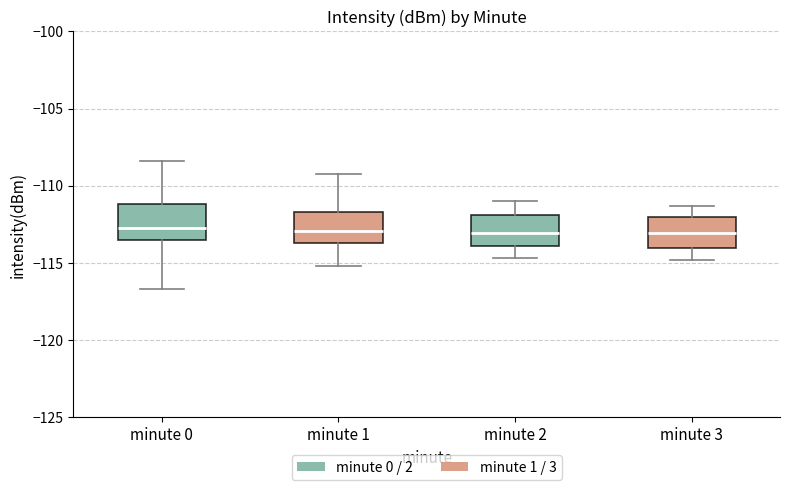

Reading left to right, transcribe this box plot: for each box, give where its median line is, the range the box spans, and where its two whiskers end, as read against the y-axis. The values are not printed on the chart, so give them approximately, as read against the axis.

minute 0: median -112.5, box -113.5 to -111.0, whiskers -116.5 to -108.5
minute 1: median -113.0, box -113.5 to -111.5, whiskers -115.0 to -109.0
minute 2: median -113.0, box -114.0 to -112.0, whiskers -114.5 to -111.0
minute 3: median -113.0, box -114.0 to -112.0, whiskers -115.0 to -111.5